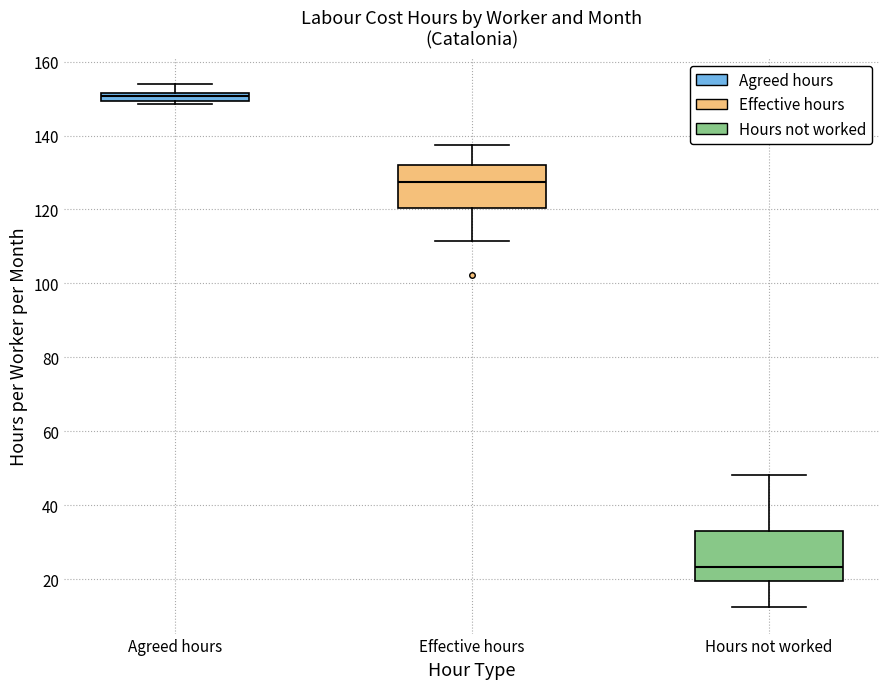

Where is the lower edge of the box for Effective hours on the y-axis? The values are not printed on the chart, so give them approximately, as read against the axis.

120